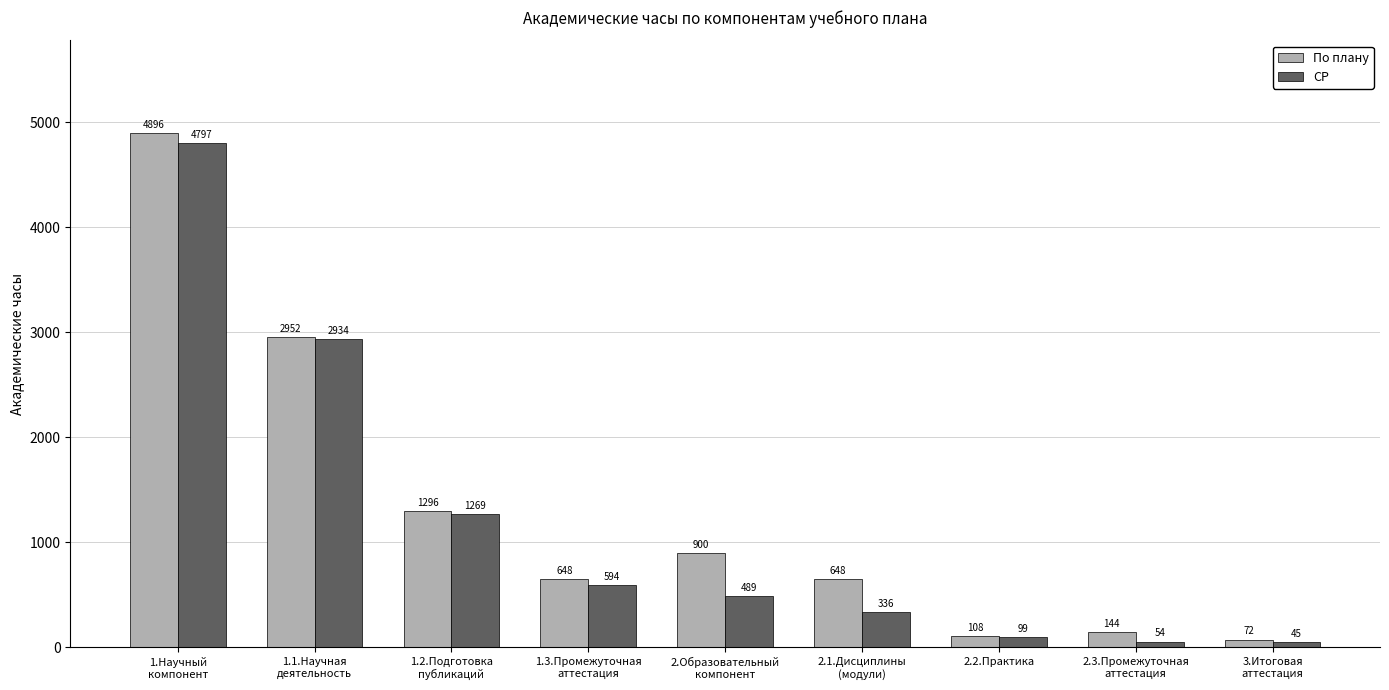

List the series in order of their peak value, lowest first.

СР, По плану